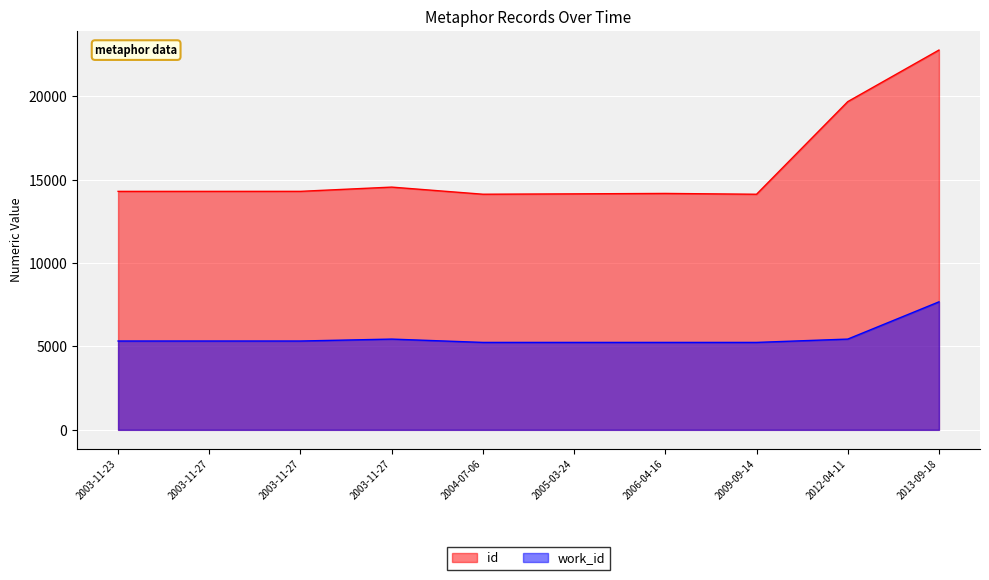

Is the value of id at 2009-09-14 greater than the value of work_id at 2003-11-23?

Yes